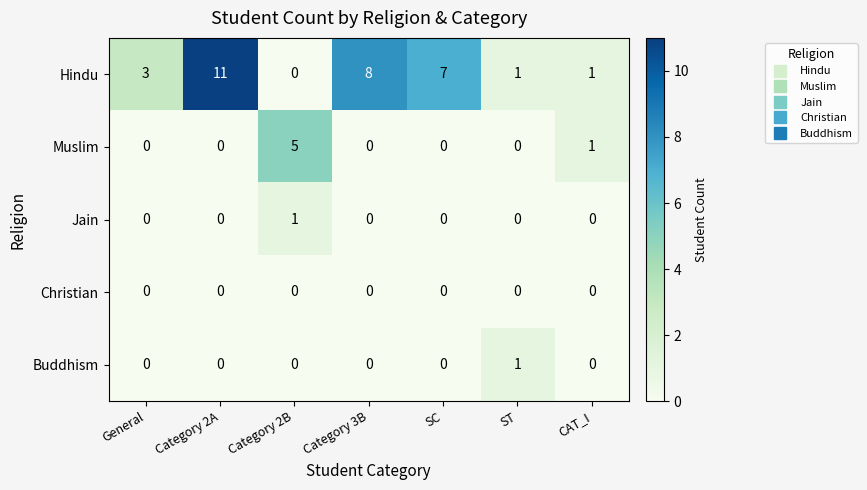

Count the number of categories in the chart.

7